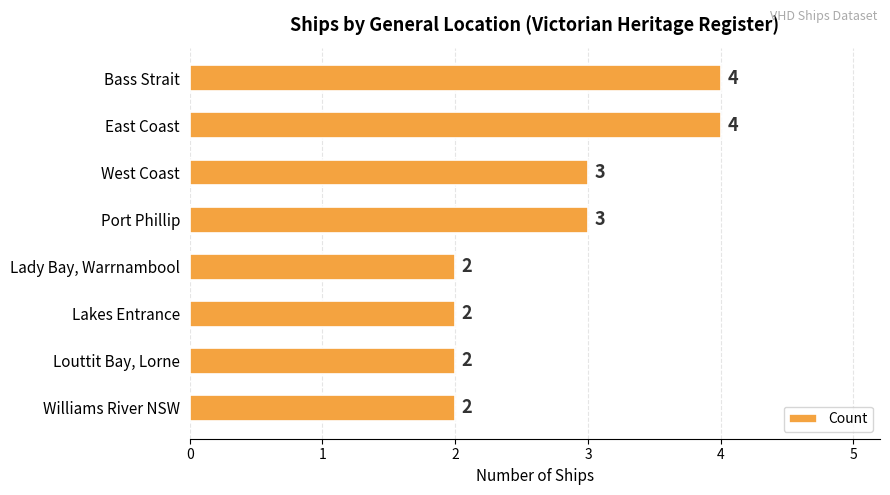

Count the values in the range 2 to 4.

8